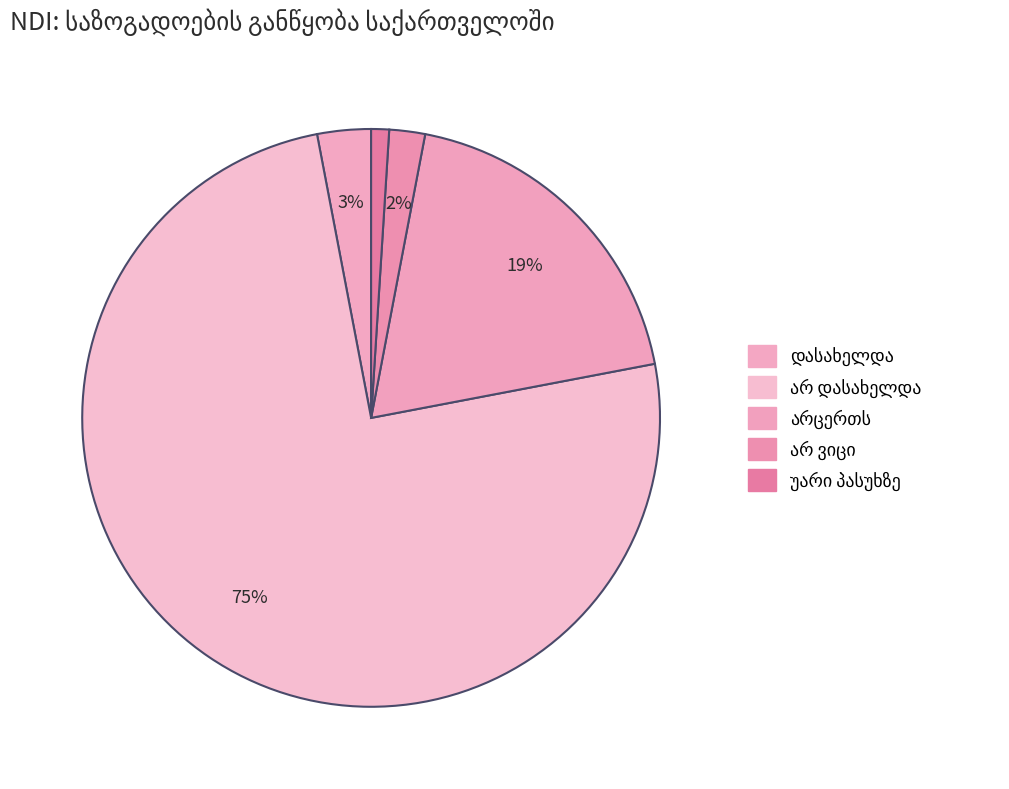

Between არ დასახელდა and არცერთს, which is larger?

არ დასახელდა